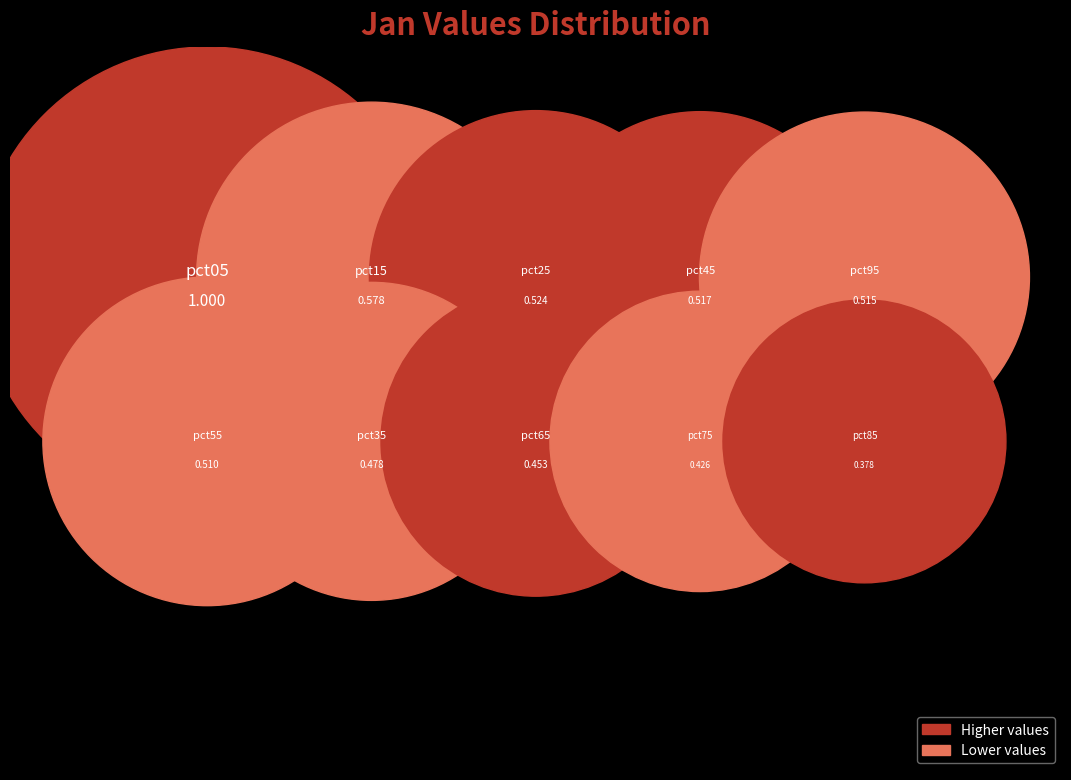

What portion of the pie excludes pct55?

90.5%